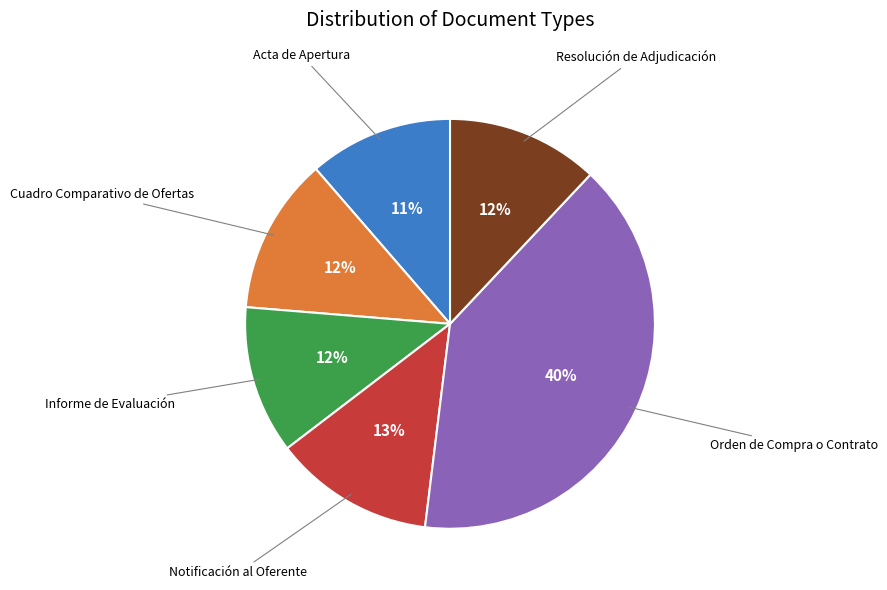

To the nearest percent, what is the average slice percentage?

17%